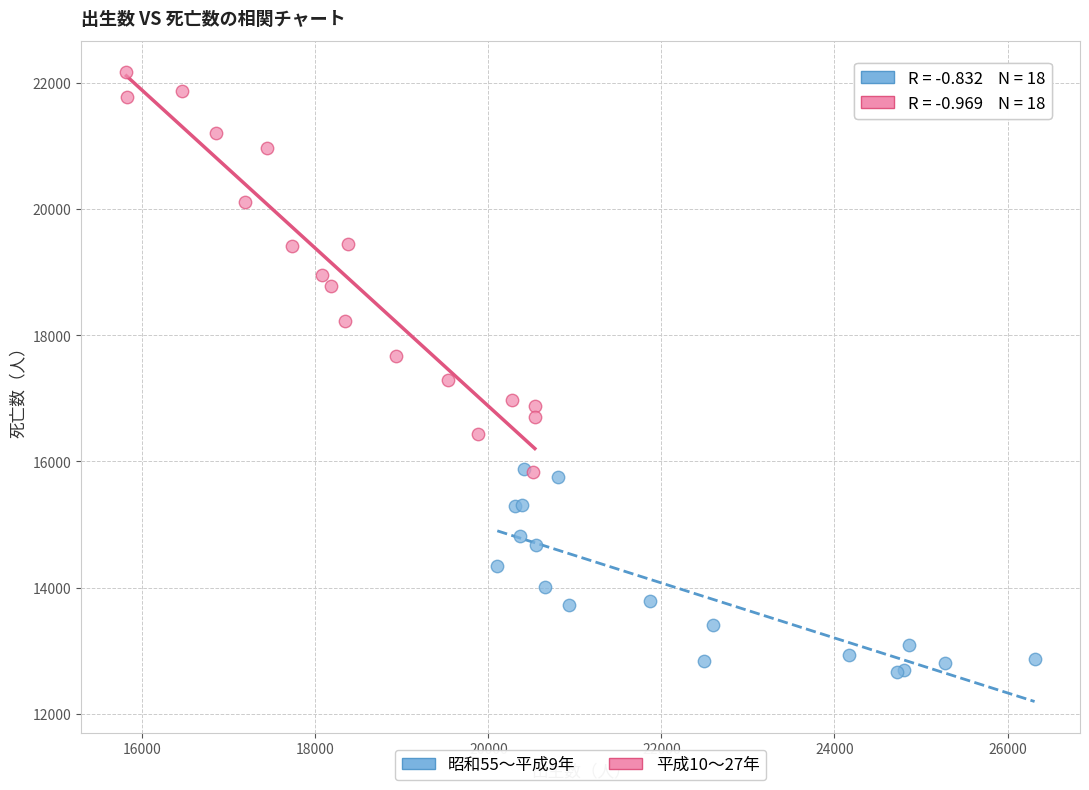

Which series contains the highest Y value?

平成10〜27年